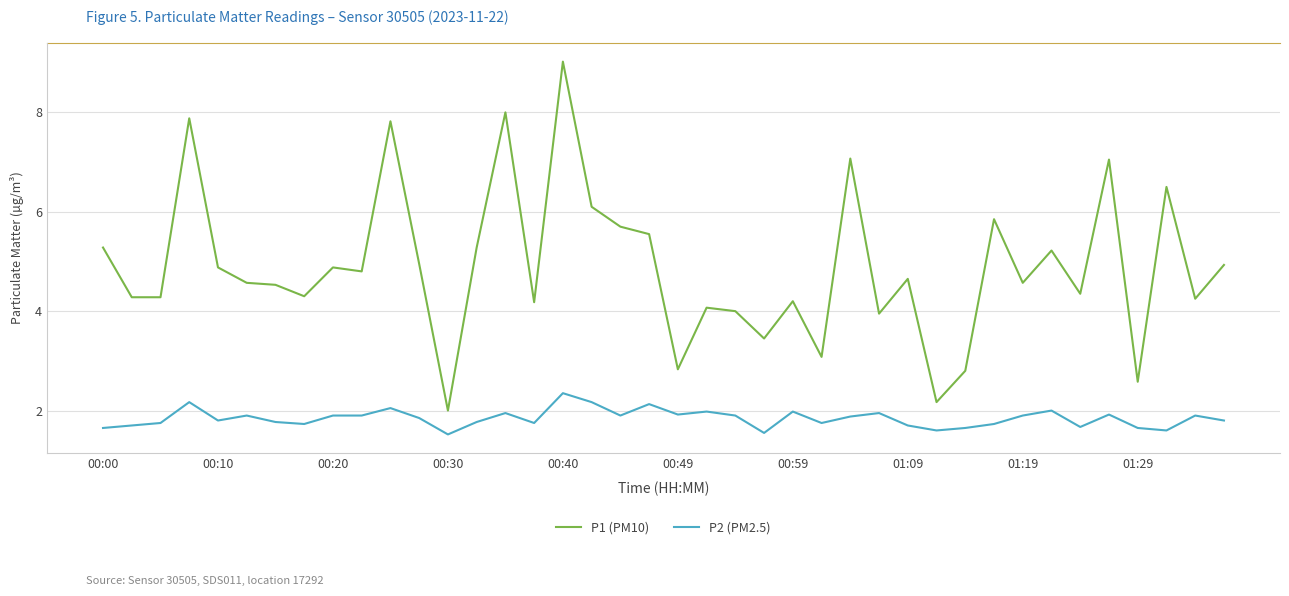

What is the difference between the maximum and minimum values in the P1 (PM10) series?

7.0